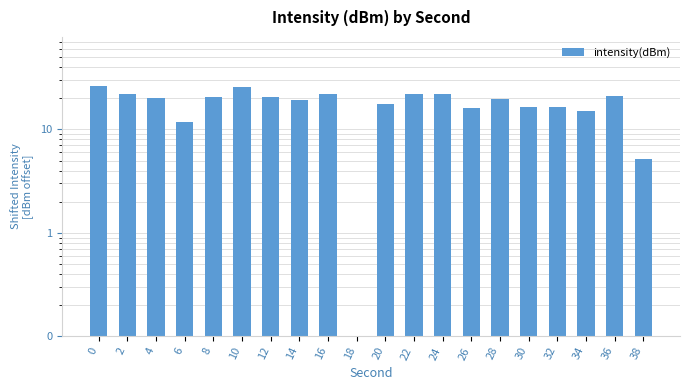

Reading right to left, what are all the values shown in this chart?

38=5.2	36=21.1	34=15.0	32=16.6	30=16.7	28=19.6	26=16.3	24=22.0	22=22.1	20=17.7	18=0.1	16=22.2	14=19.4	12=20.6	10=25.5	8=20.6	6=11.8	4=20.2	2=22.1	0=26.1